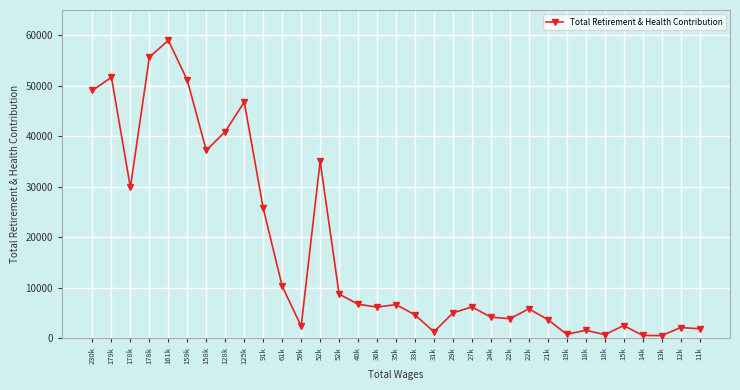

Reading left to right, list all the values displayed in this chart.

49070	51688	29882	55659	58996	51082	37205	40925	46775	25747	10314	2380	35038	8747	6737	6178	6676	4625	1274	5031	6214	4186	3874	5838	3705	779	1595	728	2514	570	526	2132	1889